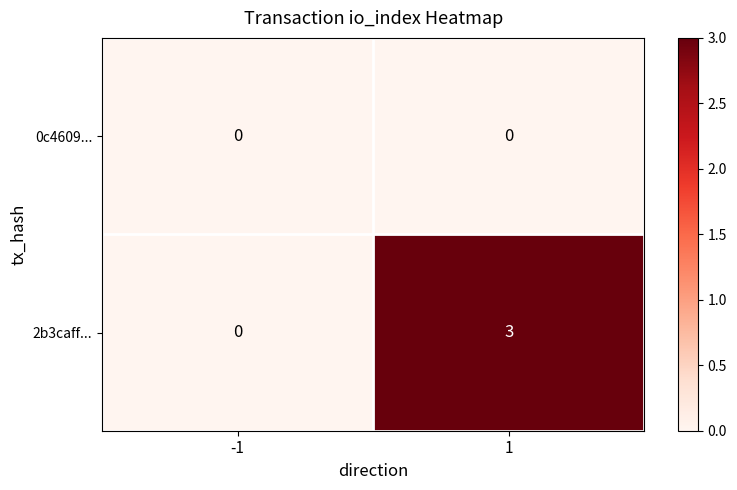

Which series has the widest spread of values?

2b3caff...